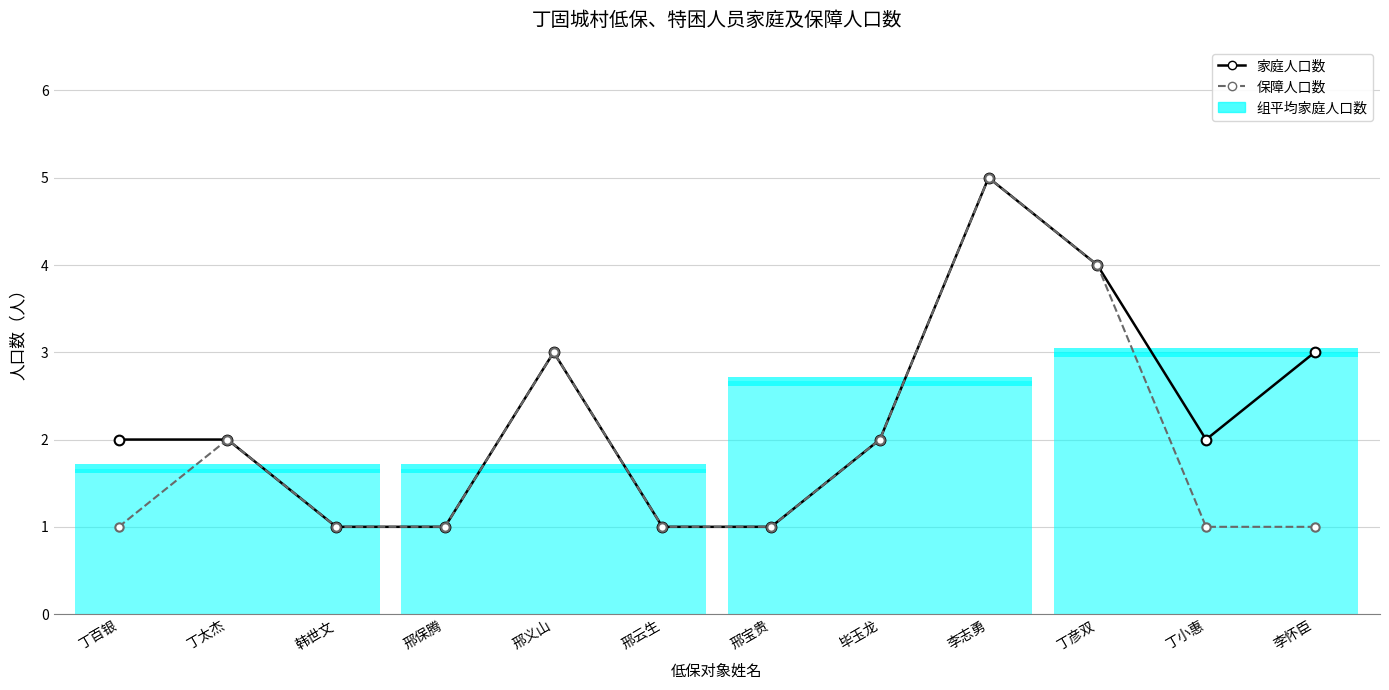

Which series has the largest total across all categories?

家庭人口数